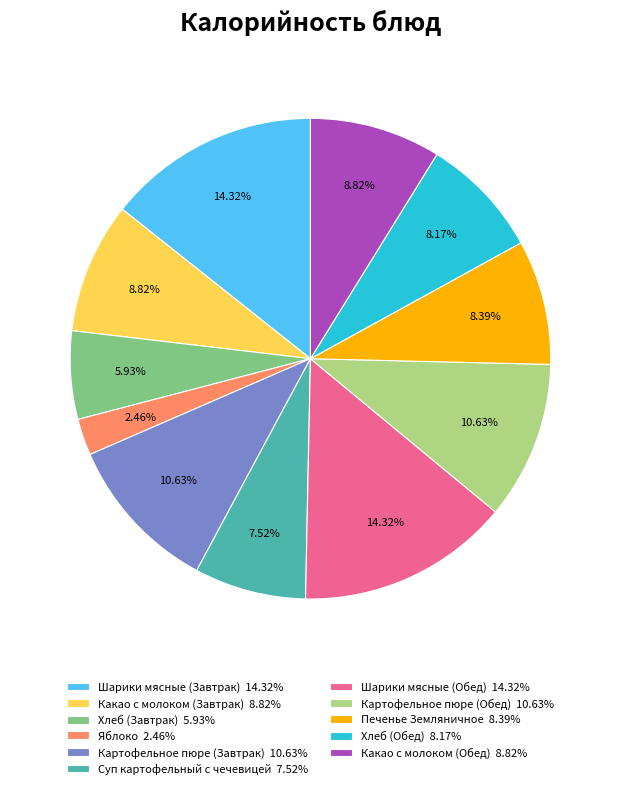

To the nearest percent, what portion does Печенье Земляничное represent?

8%